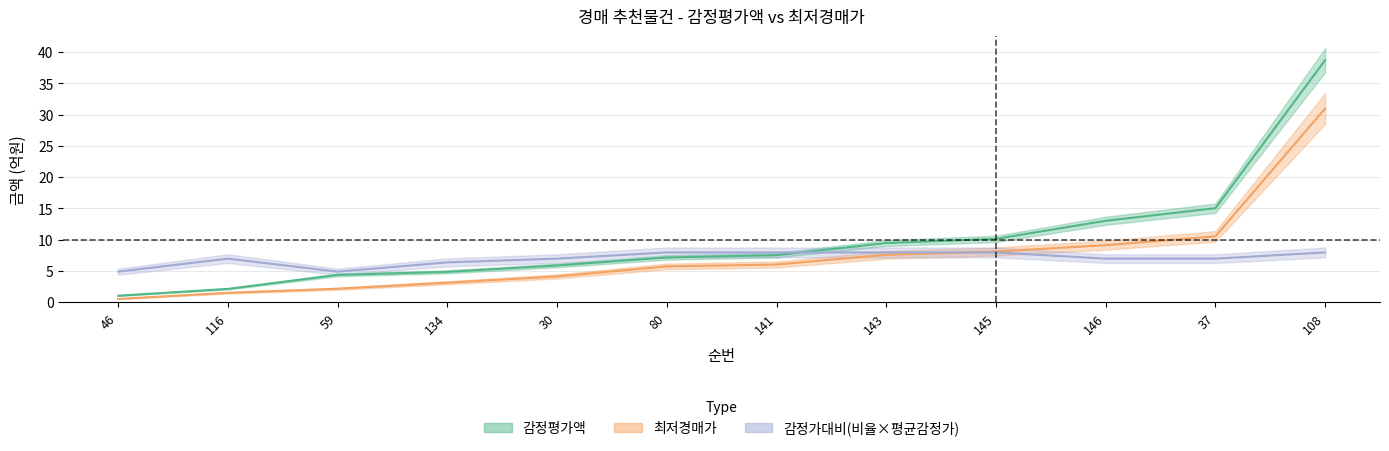

Which series changed the most between 46 and 116?

감정가대비